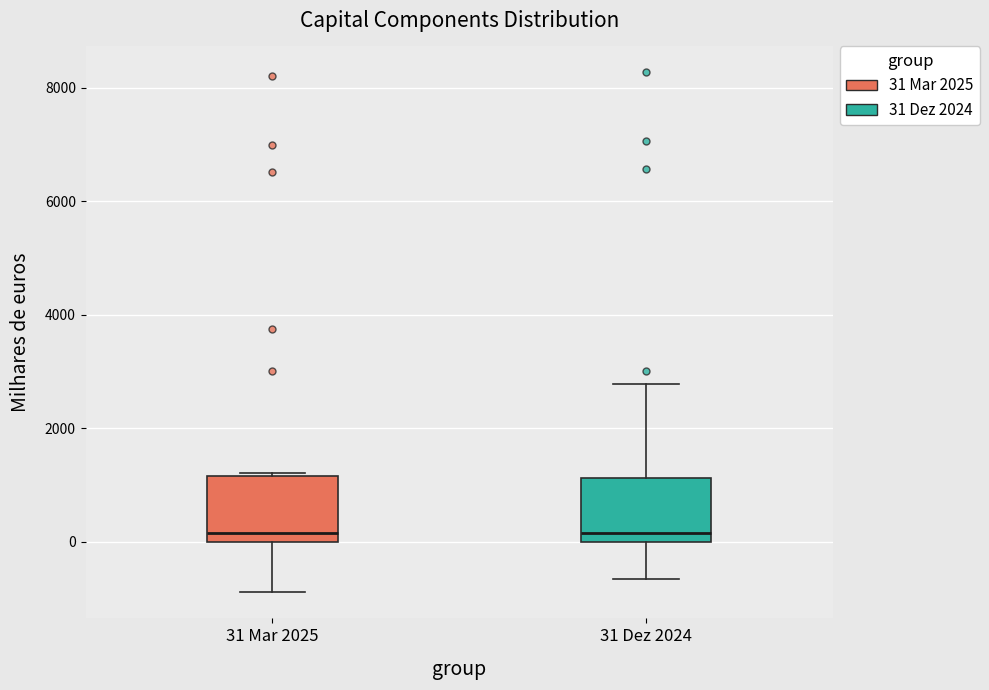

Reading left to right, transcribe this box plot: for each box, give where its median line is, the range the box spans, and where its two whiskers end, as read against the y-axis. The values are not printed on the chart, so give them approximately, as read against the axis.

31 Mar 2025: median 200, box 0 to 1200, whiskers -800 to 1200 (just above the box's upper edge)
31 Dez 2024: median 200, box 0 to 1200, whiskers -600 to 2800